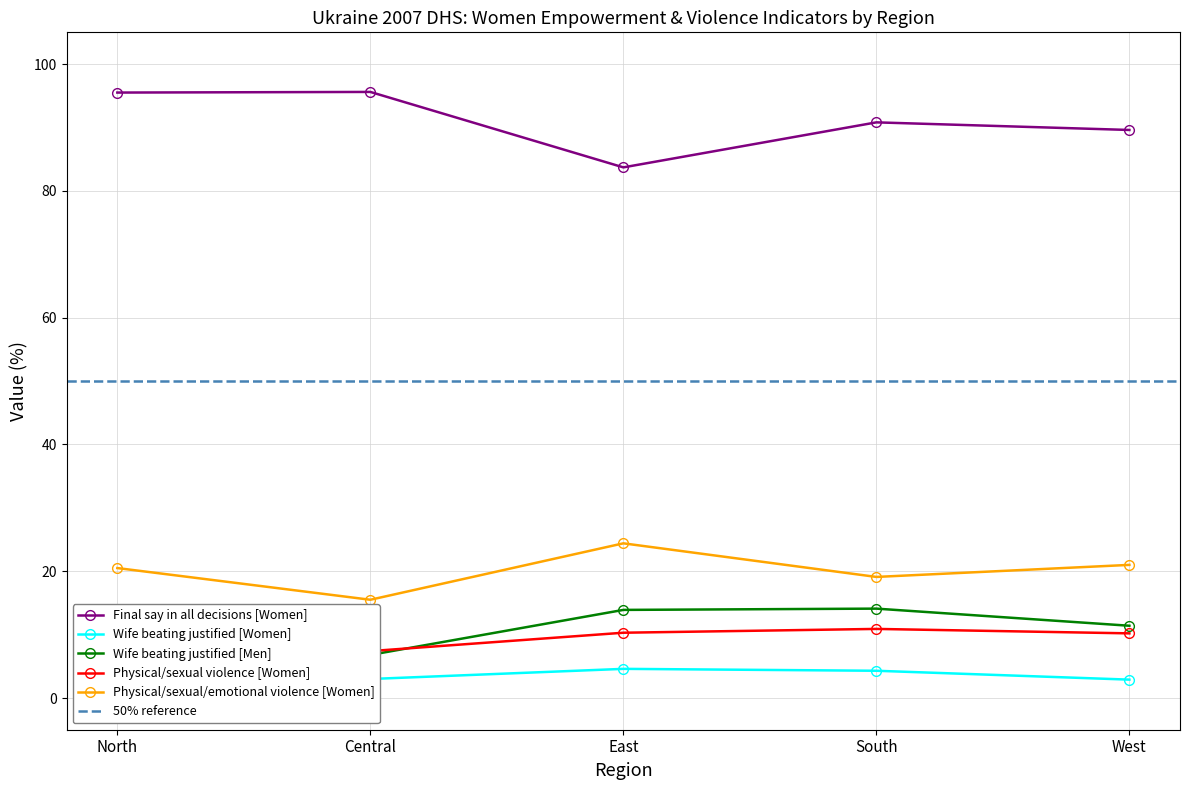

Is it true that Physical/sexual violence [Women] equals 10.7 at North?

True